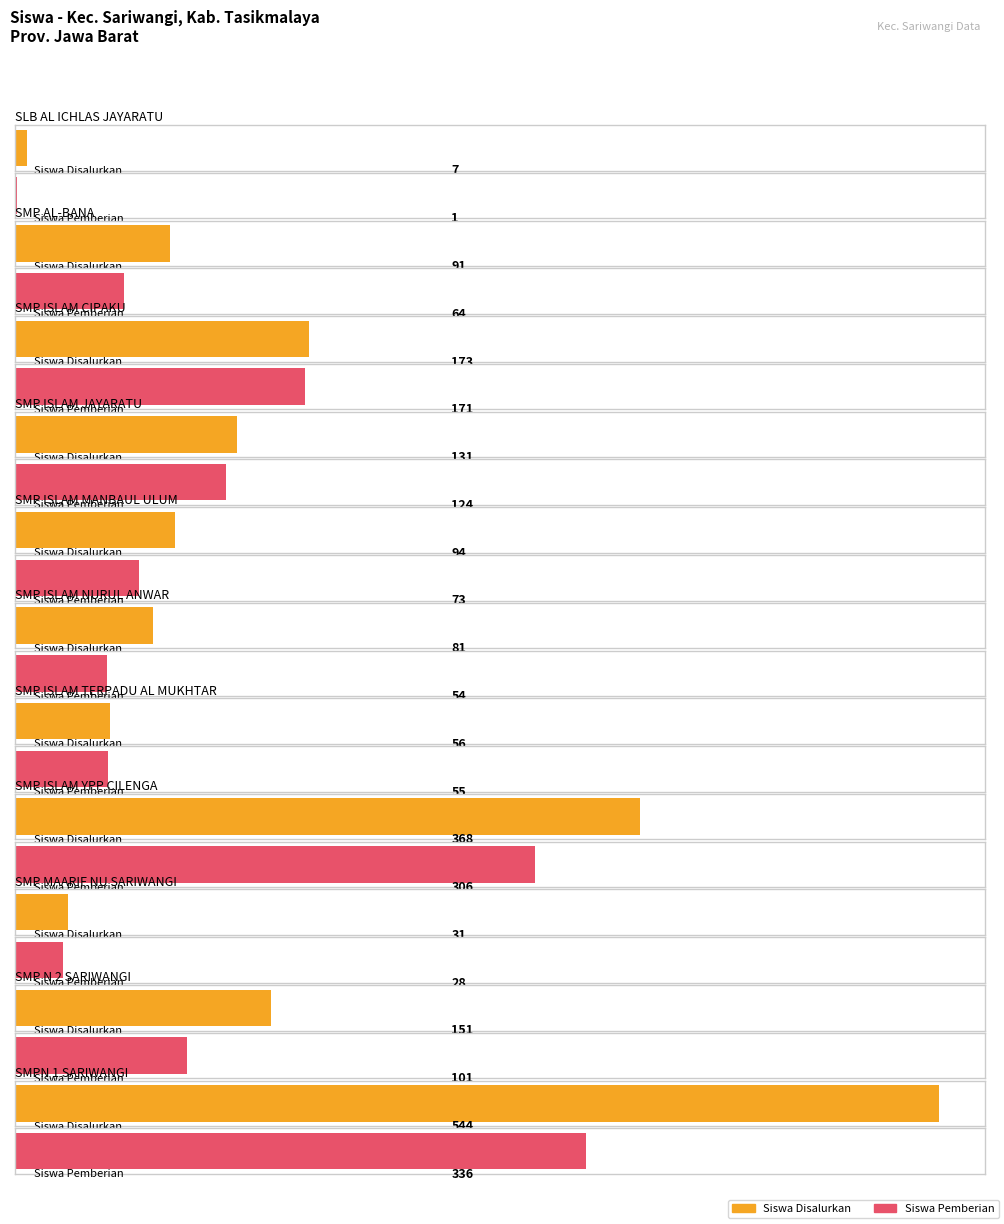

What is the difference between the second highest and second lowest values in the Siswa Disalurkan series?

337